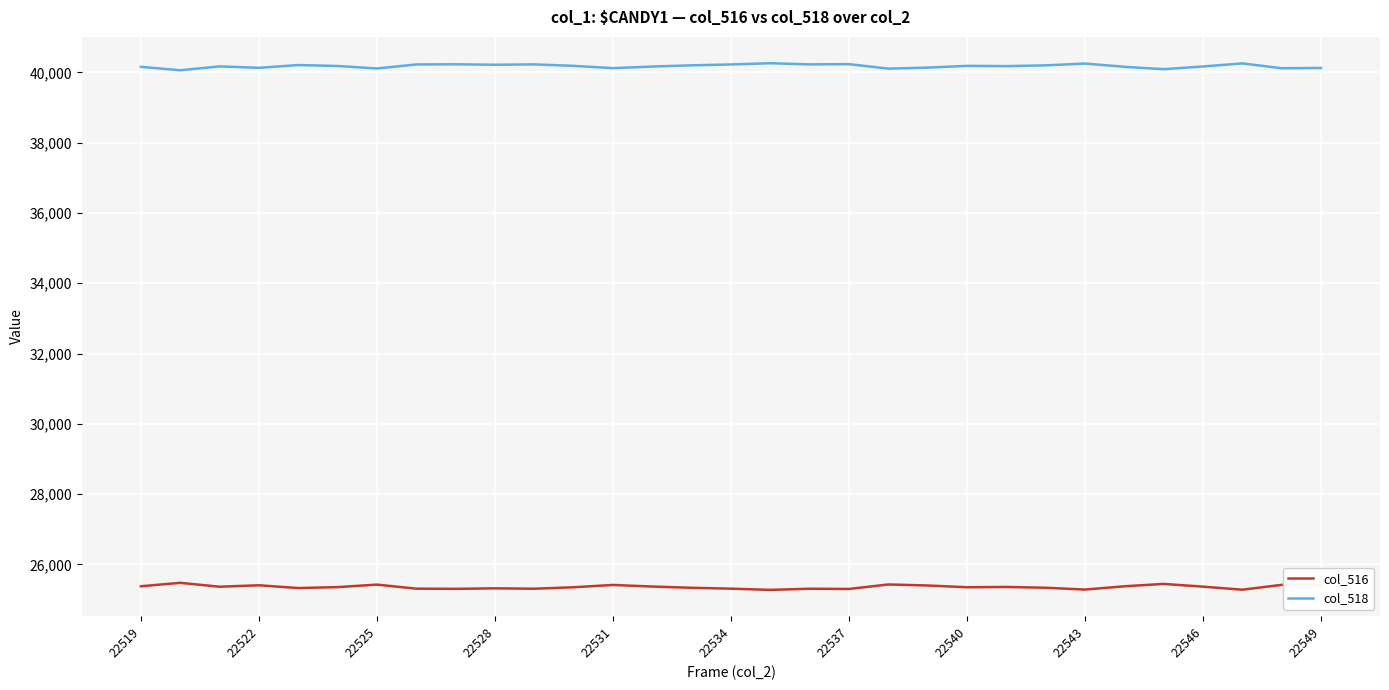

What is the average value of the col_518 series?

40176